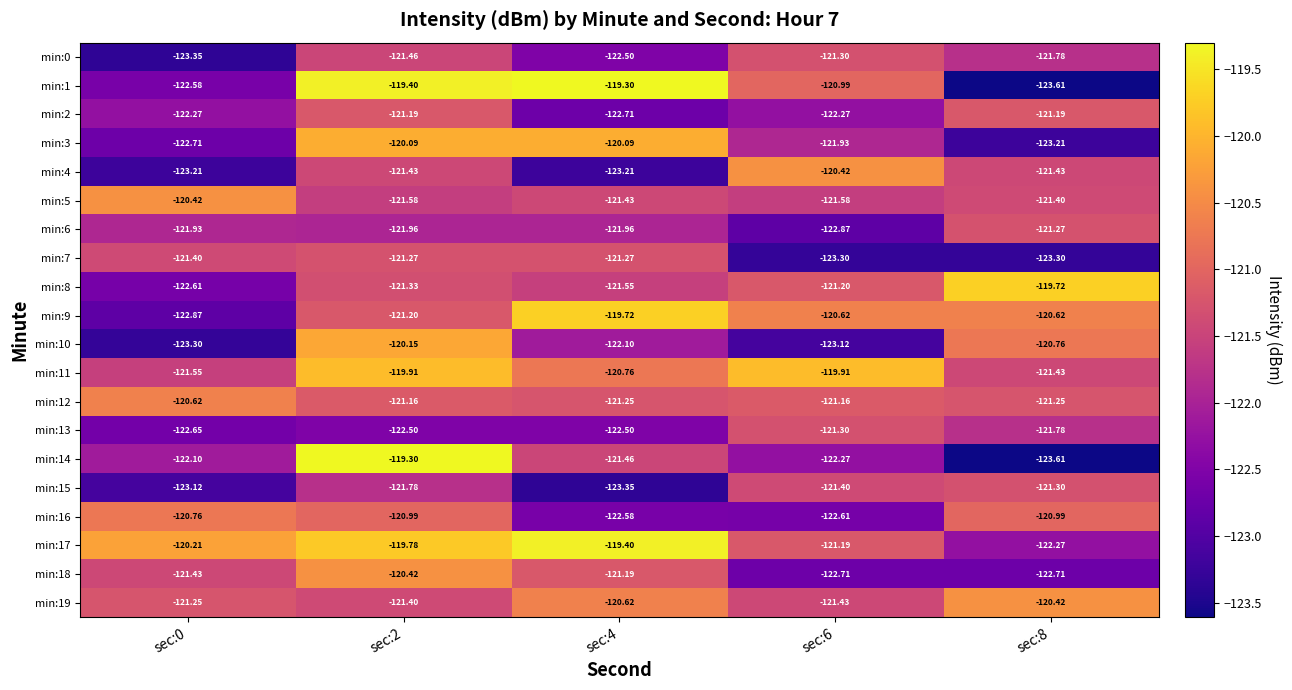

Is the value of min:10 at sec:8 greater than the value of min:15 at sec:0?

Yes